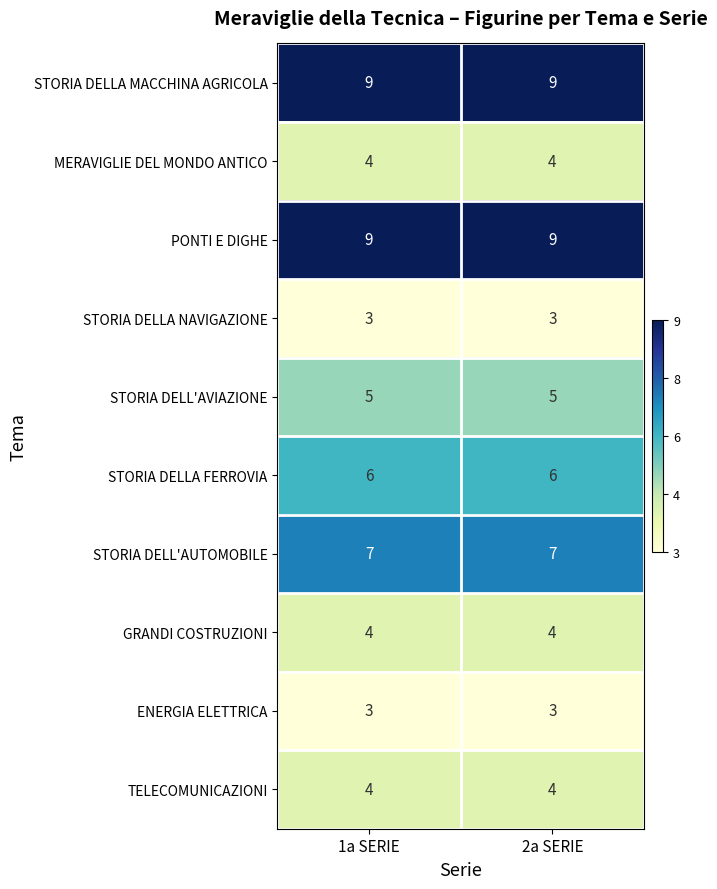

What is the smallest value displayed?

3